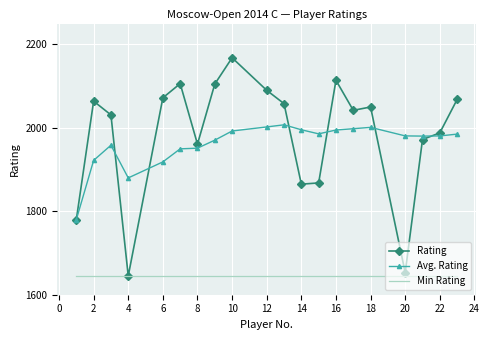

What is the maximum value shown in the chart?

2168.0